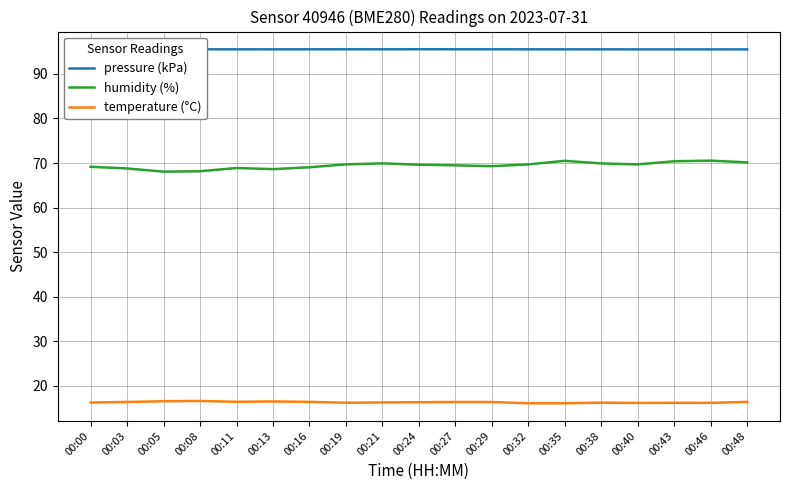

True or false: humidity (%) and temperature (°C) intersect in this chart.

False